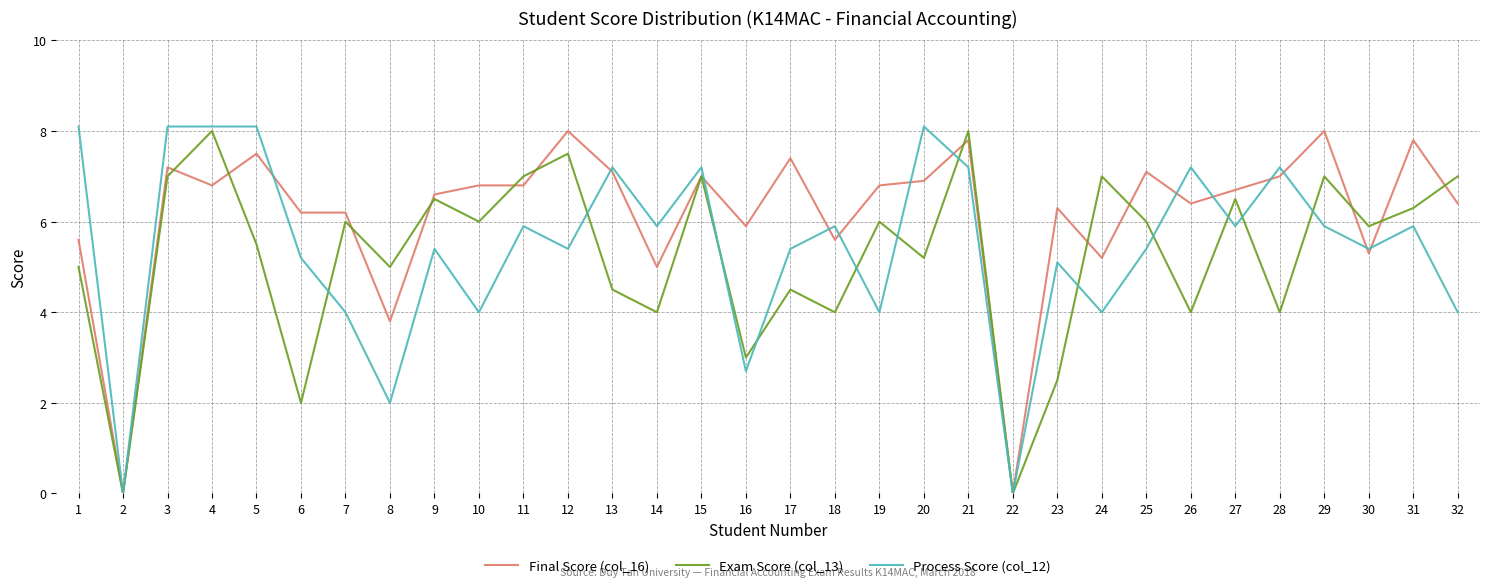

Reading left to right, list all the values displayed in this chart.

Final Score (col_16): 1=5.6	2=0.0	3=7.2	4=6.8	5=7.5	6=6.2	7=6.2	8=3.8	9=6.6	10=6.8	11=6.8	12=8.0	13=7.1	14=5.0	15=7.0	16=5.9	17=7.4	18=5.6	19=6.8	20=6.9	21=7.8	22=0.0	23=6.3	24=5.2	25=7.1	26=6.4	27=6.7	28=7.0	29=8.0	30=5.3	31=7.8	32=6.4
Exam Score (col_13): 1=5.0	2=0.0	3=7.0	4=8.0	5=5.5	6=2.0	7=6.0	8=5.0	9=6.5	10=6.0	11=7.0	12=7.5	13=4.5	14=4.0	15=7.0	16=3.0	17=4.5	18=4.0	19=6.0	20=5.2	21=8.0	22=0.0	23=2.5	24=7.0	25=6.0	26=4.0	27=6.5	28=4.0	29=7.0	30=5.9	31=6.3	32=7.0
Process Score (col_12): 1=8.1	2=0.0	3=8.1	4=8.1	5=8.1	6=5.2	7=4.0	8=2.0	9=5.4	10=4.0	11=5.9	12=5.4	13=7.2	14=5.9	15=7.2	16=2.7	17=5.4	18=5.9	19=4.0	20=8.1	21=7.2	22=0.0	23=5.1	24=4.0	25=5.4	26=7.2	27=5.9	28=7.2	29=5.9	30=5.4	31=5.9	32=4.0